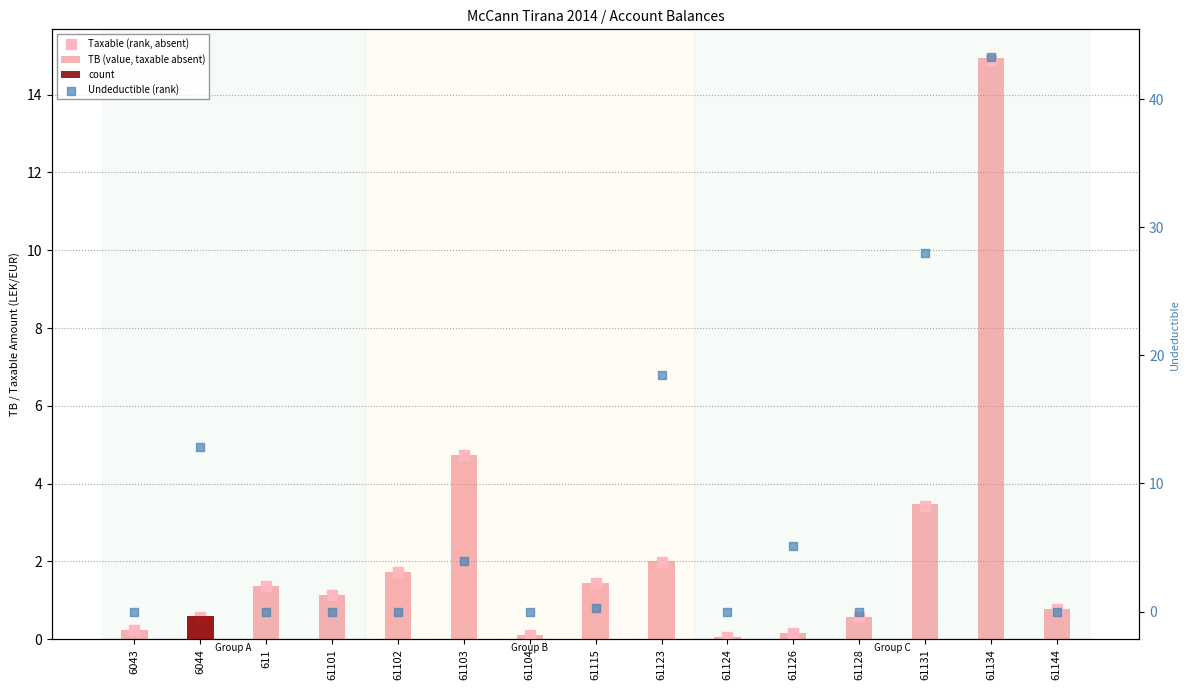

Which series has the largest total across all categories?

Undeductible (rank)